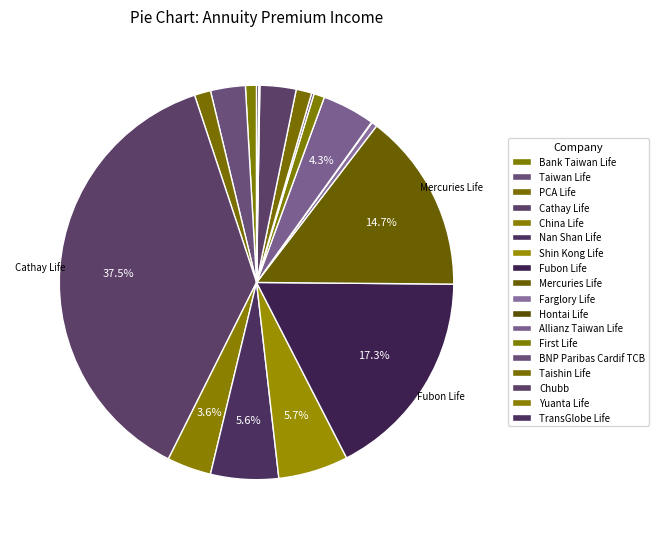

True or false: Shin Kong Life accounts for 6% of the total.

True